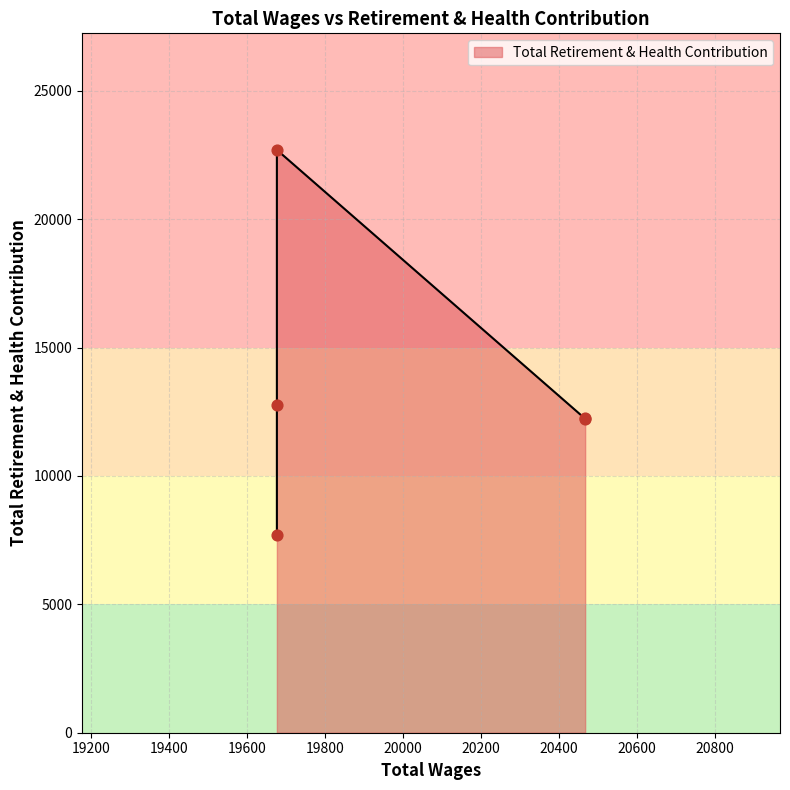

Approximately how many times larger is the value at 20467.0 compared to 19676.0?

1.6